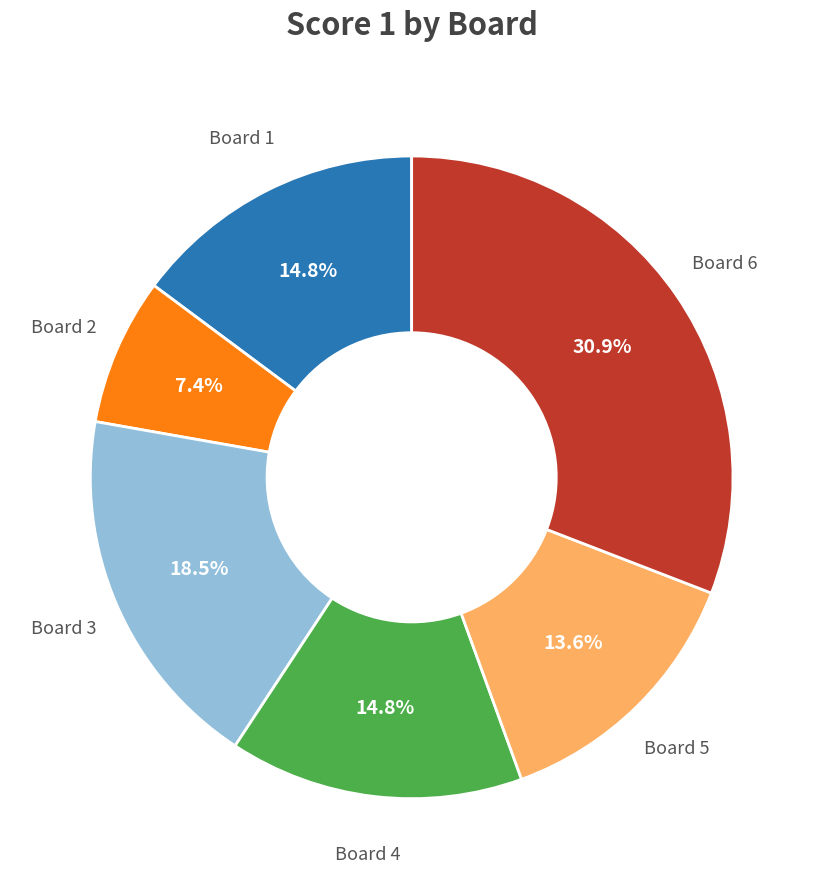

Does any single category account for the majority?

No